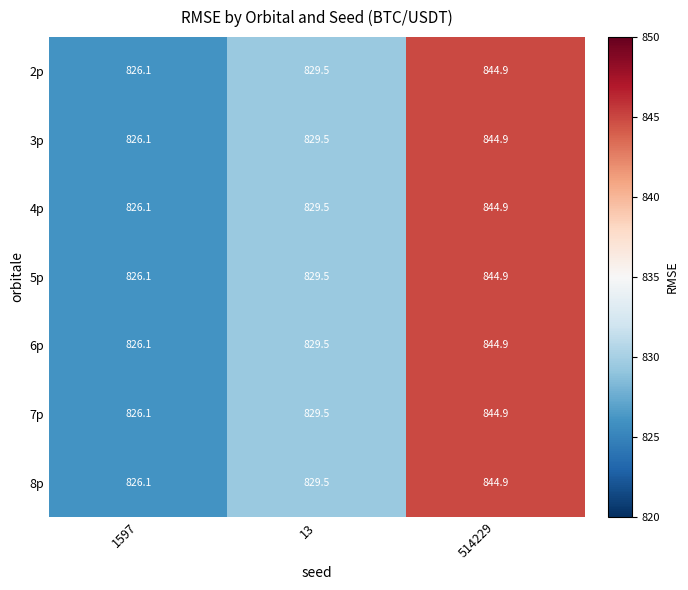

Reading left to right, transcribe all the data shown in this chart.

2p: 1597=826.1	13=829.5	514229=844.9
3p: 1597=826.1	13=829.5	514229=844.9
4p: 1597=826.1	13=829.5	514229=844.9
5p: 1597=826.1	13=829.5	514229=844.9
6p: 1597=826.1	13=829.5	514229=844.9
7p: 1597=826.1	13=829.5	514229=844.9
8p: 1597=826.1	13=829.5	514229=844.9